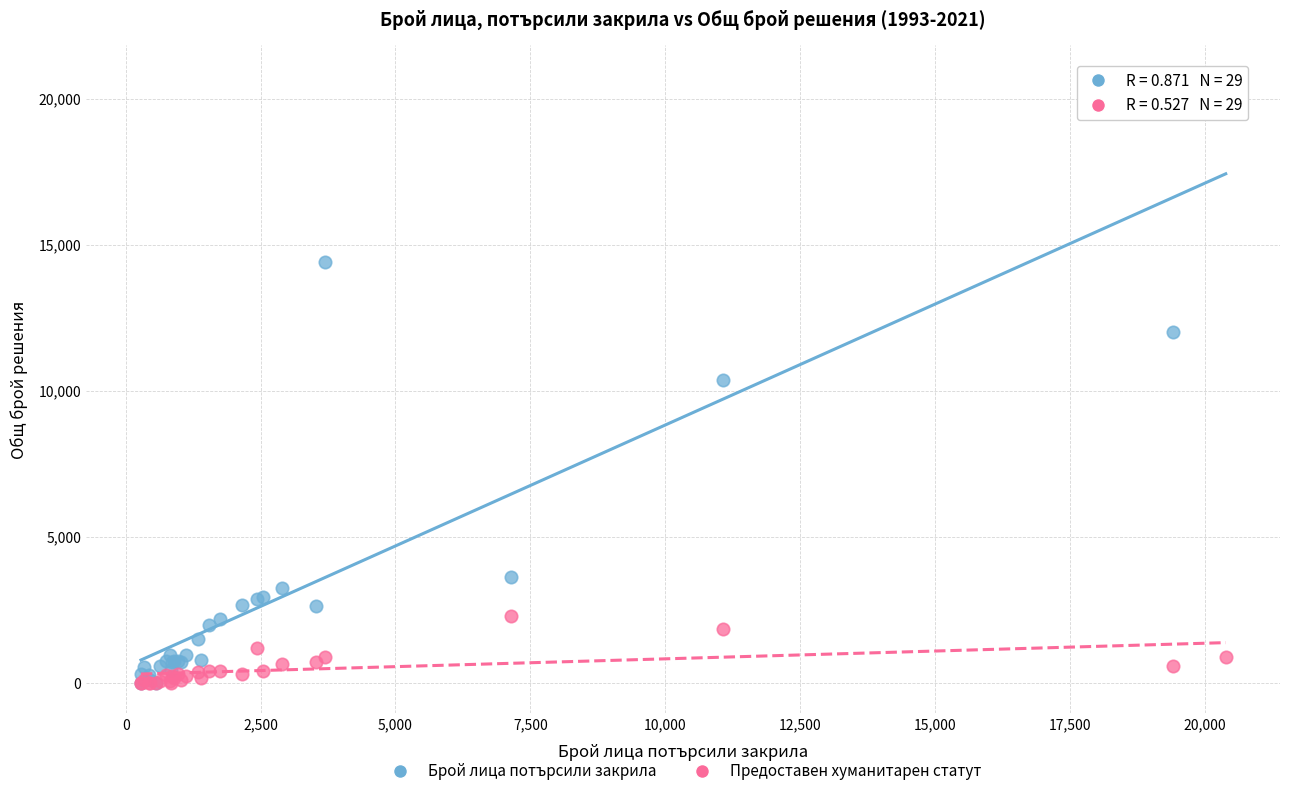

What are all the series names shown in the legend?

Брой лица потърсили закрила, Предоставен хуманитарен статут